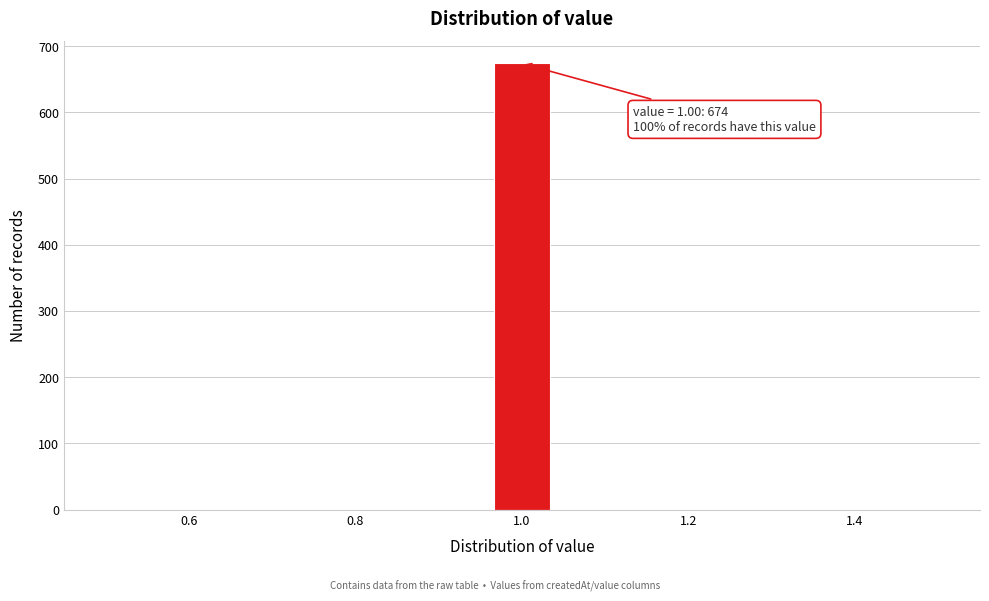

Read against the x-axis, roughly where is the centre of the tallest bar?

1.00